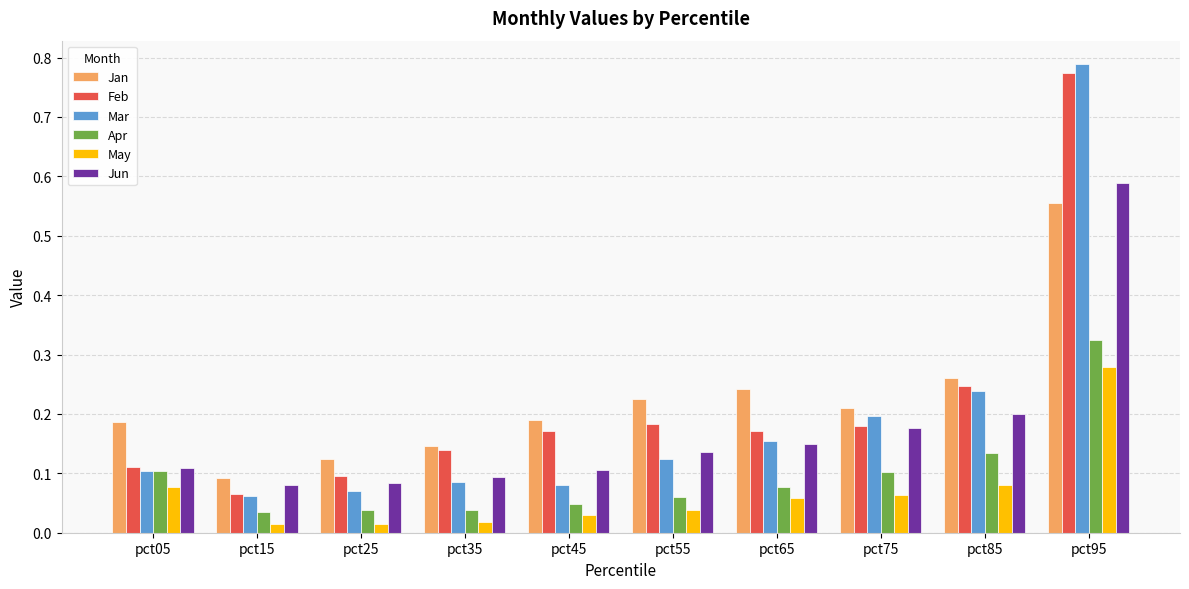

Between pct35 and pct55, which series saw the biggest shift?

Jan